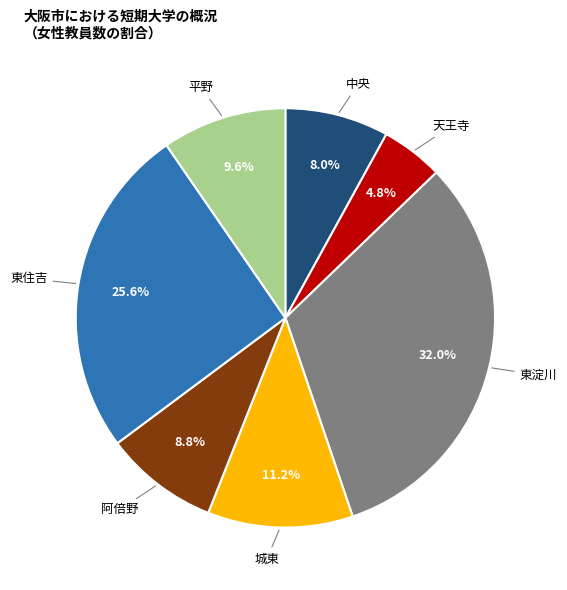

Is there any slice that represents more than half of the pie?

No